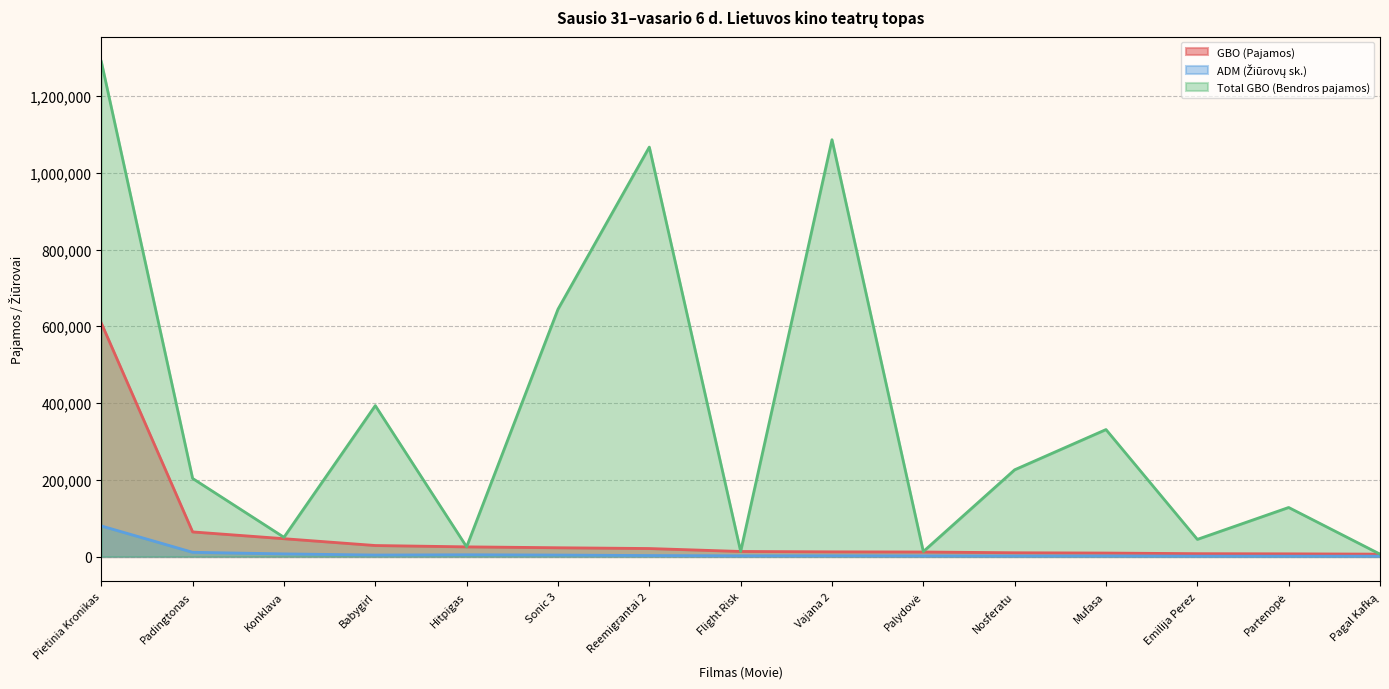

What is the difference between the second highest and second lowest values in the ADM (Žiūrovų sk.) series?

10137.0